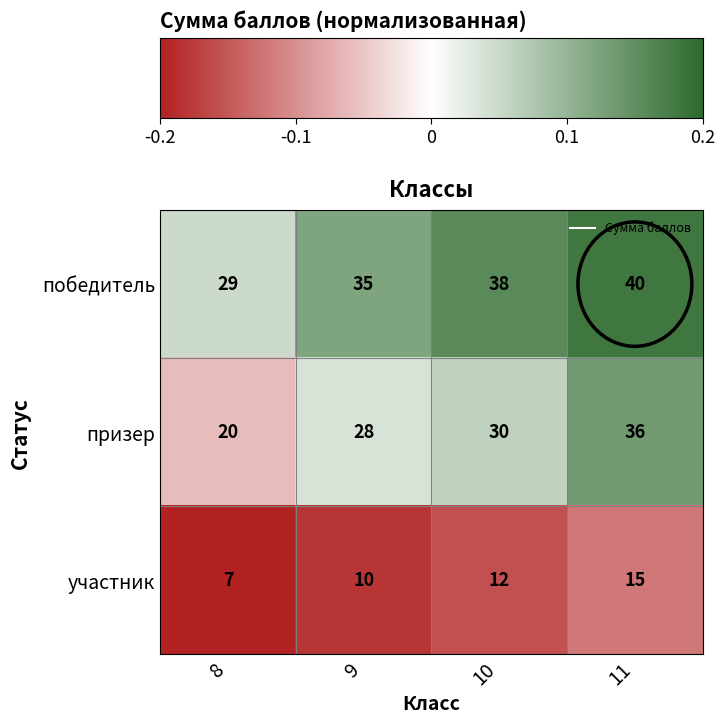

List the labels in order of призер value, largest first.

11, 10, 9, 8